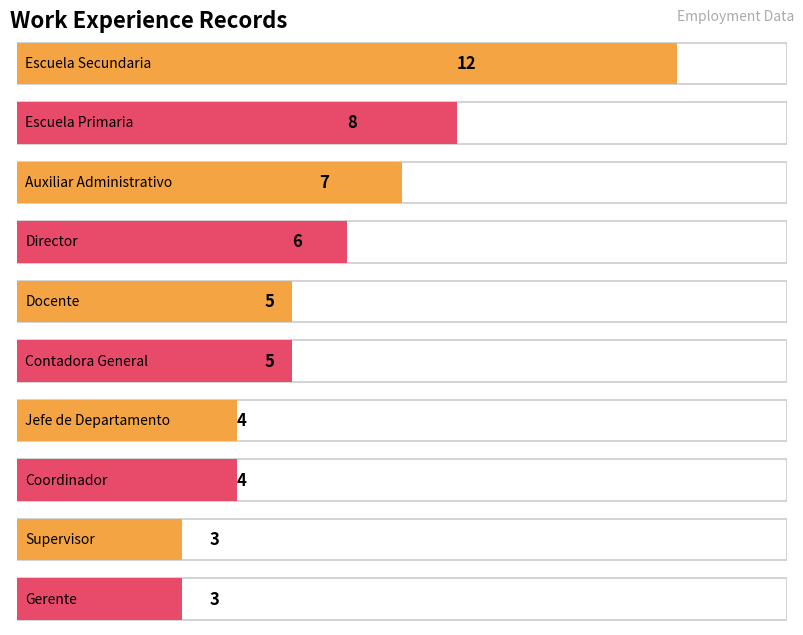

Which category has the highest value across all series?

Escuela Secundaria